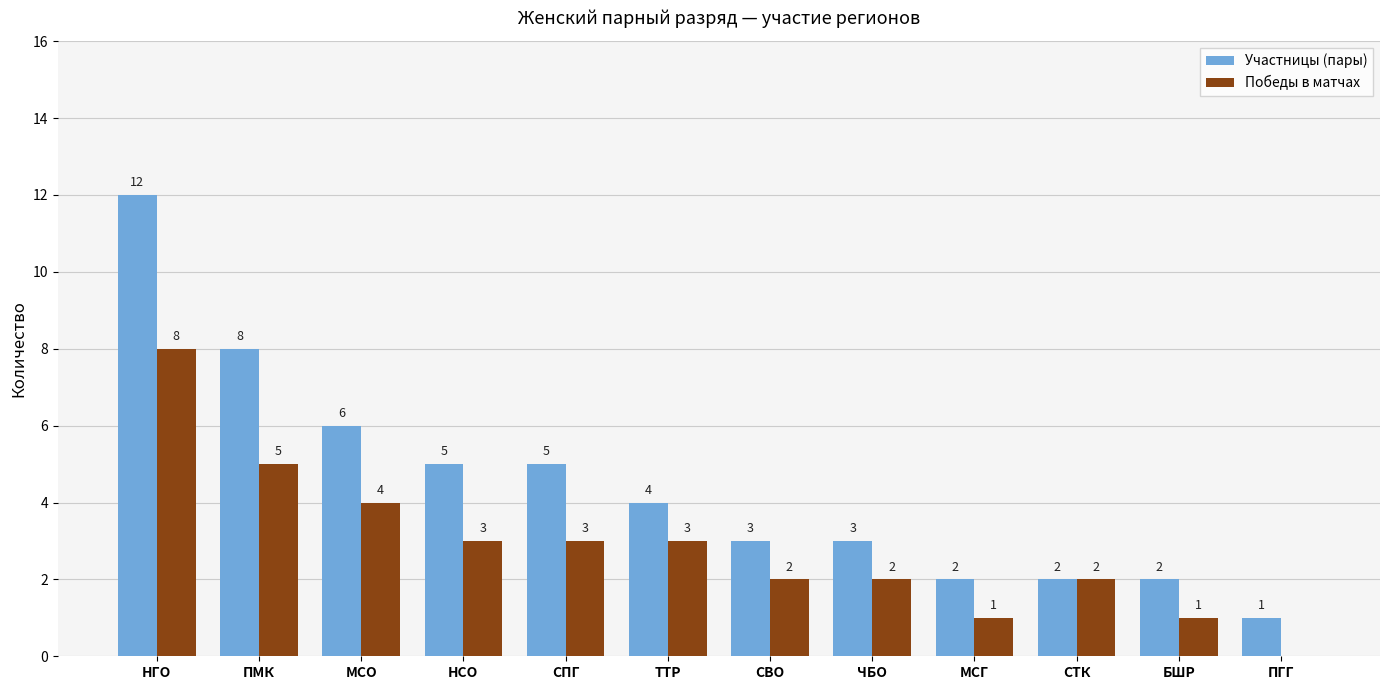

Between ПМК and НСО, which series saw the biggest shift?

Участницы (пары)